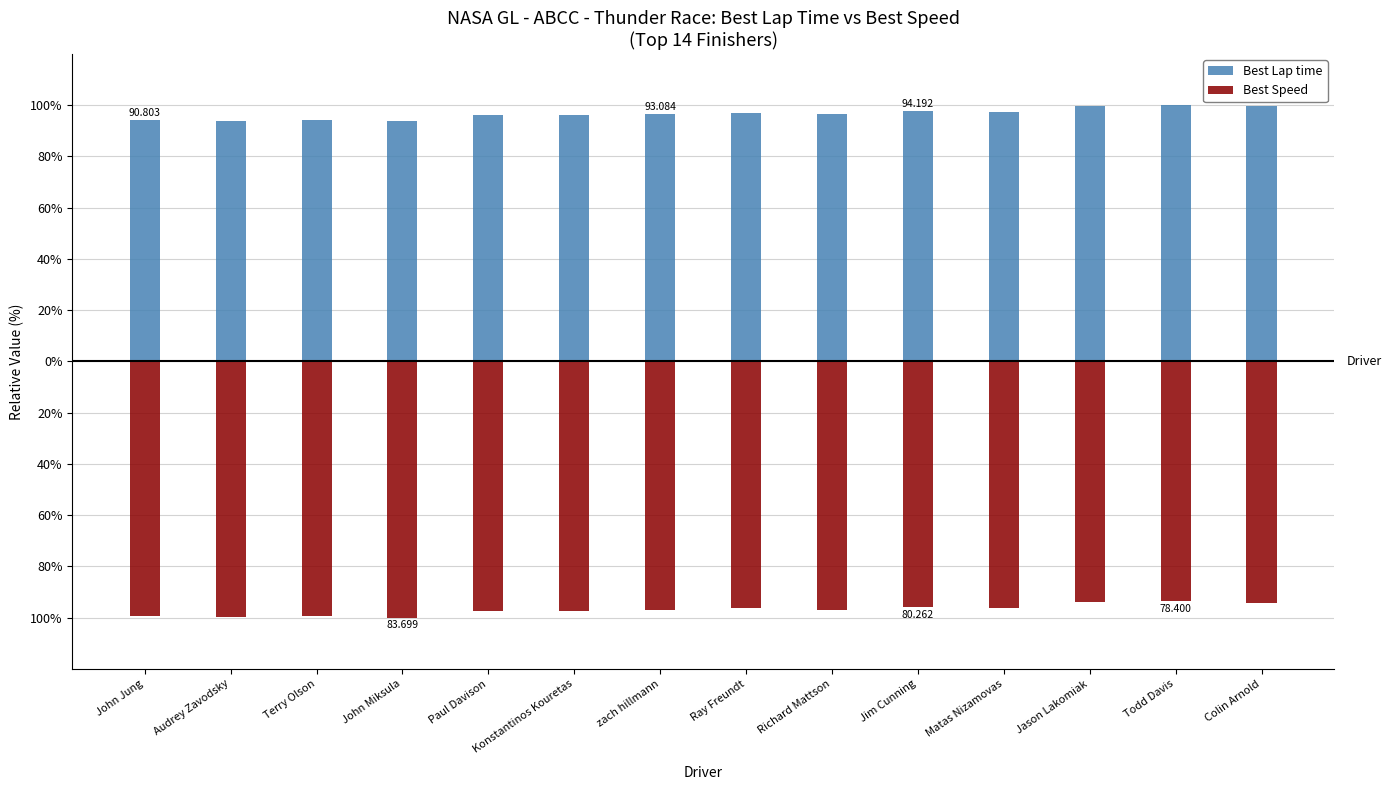

How many series are shown in this chart?

2